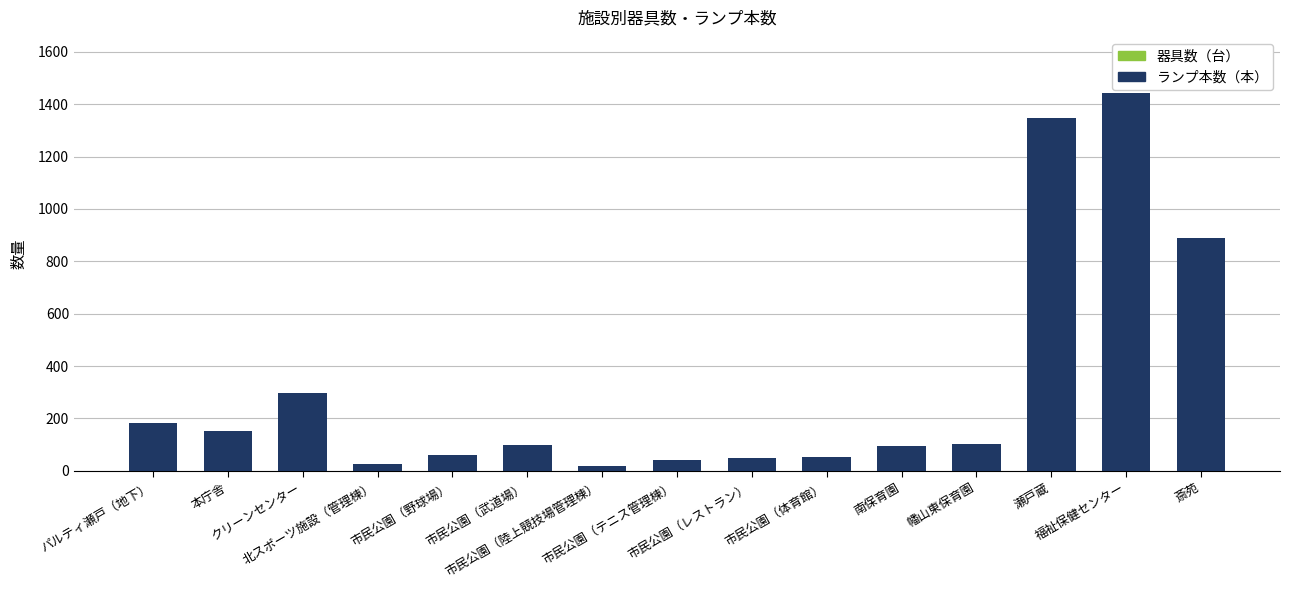

What is the minimum value for ランプ本数（本）?

18